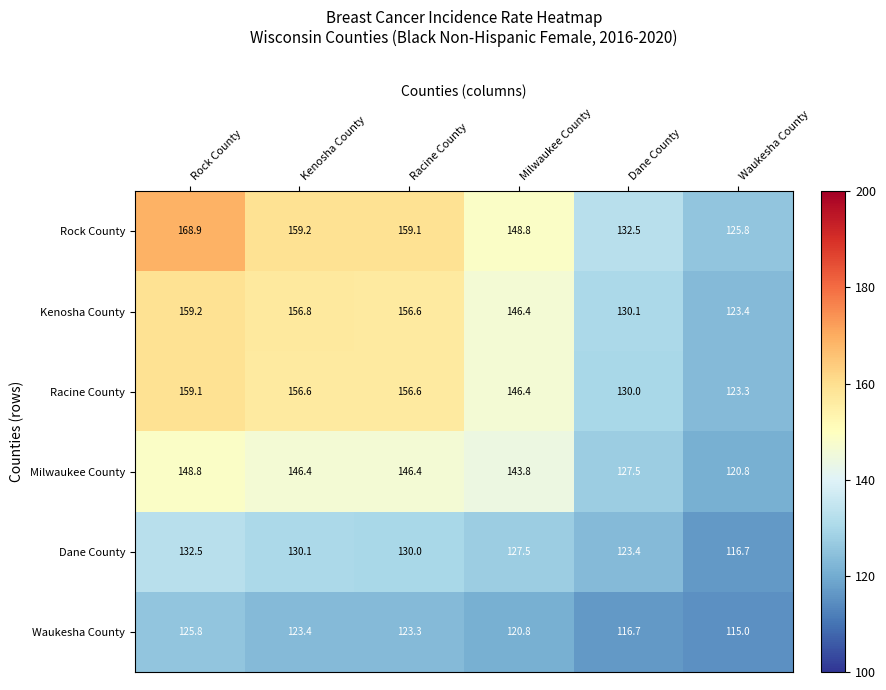

Rank the series at Kenosha County from highest to lowest value.

Rock County, Kenosha County, Racine County, Milwaukee County, Dane County, Waukesha County